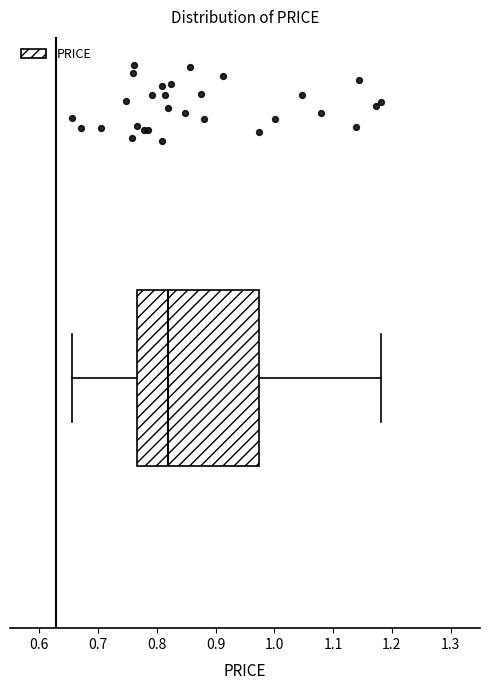

Read this box plot against the x-axis: the position of the median line, the range covered by the box, and the ends of both whiskers. The values are not printed on the chart, so give them approximately, as read against the axis.

median 0.82, box 0.77 to 0.97, whiskers 0.66 to 1.18